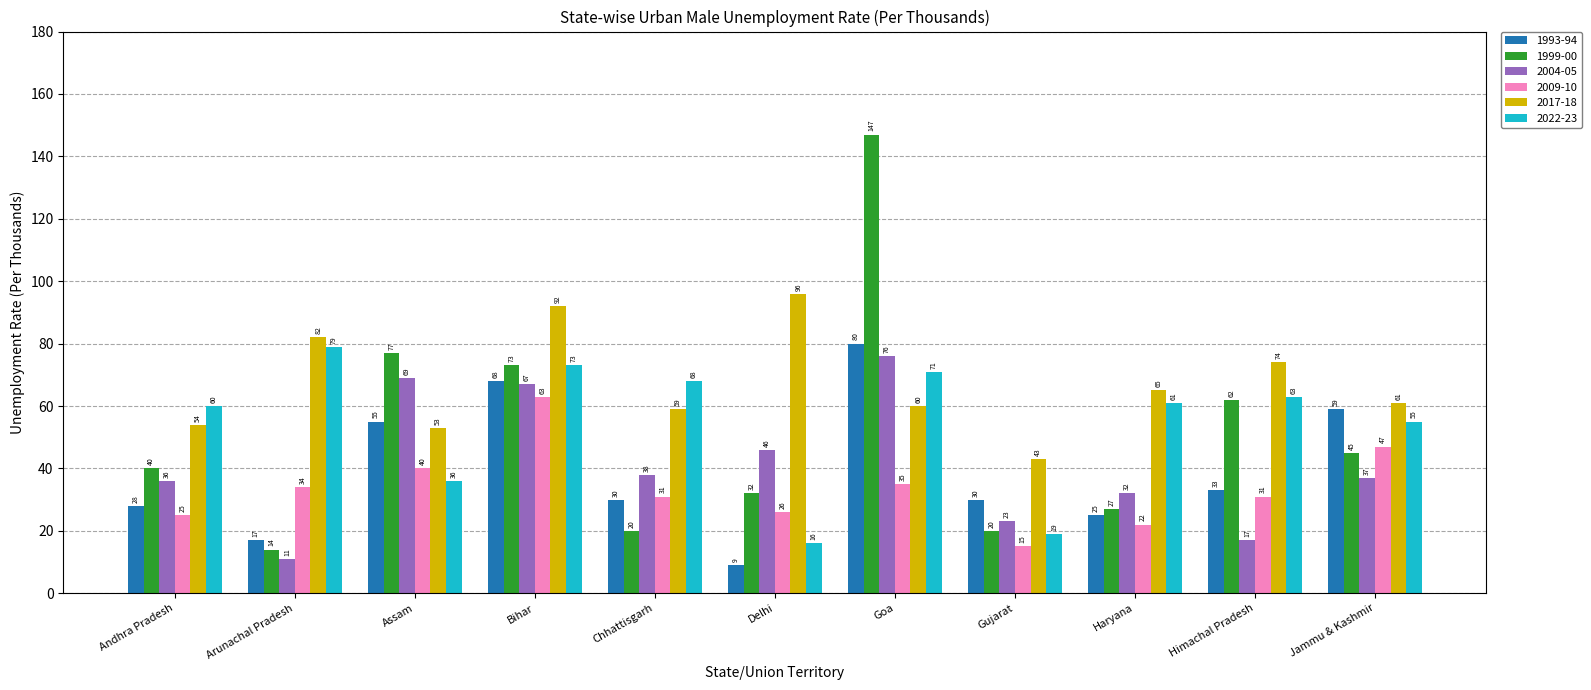

What is the difference between the 1999-00 values at Andhra Pradesh and Goa?

107